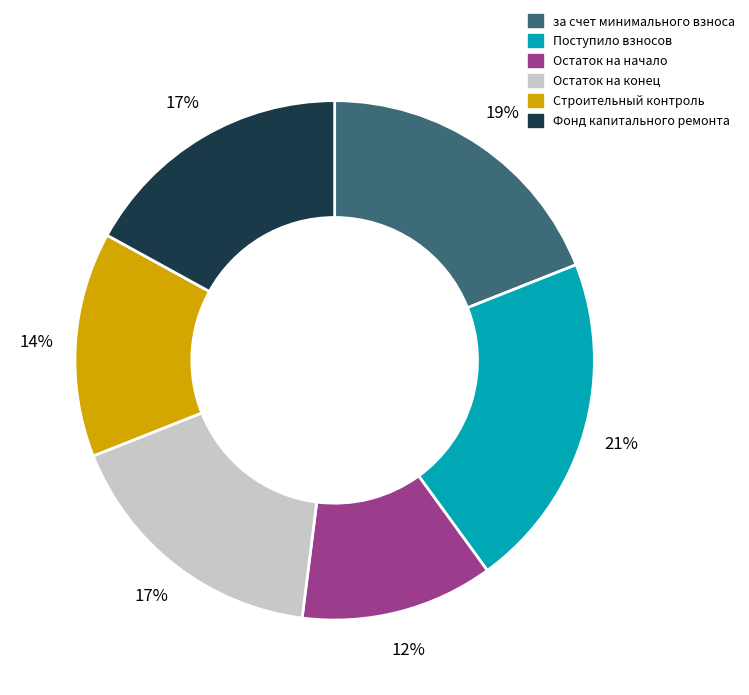

Is there any slice that represents more than half of the pie?

No